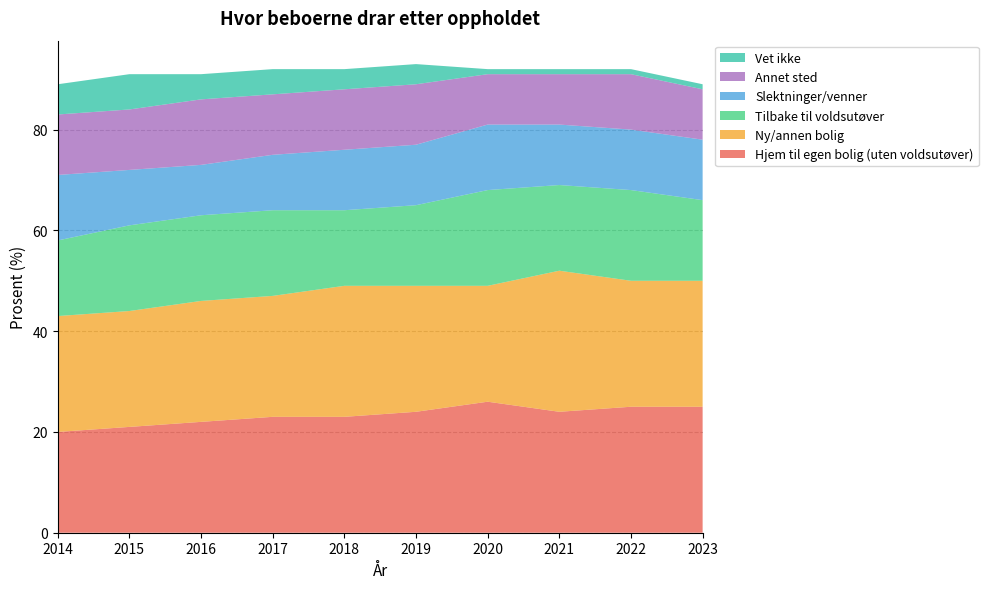

Reading left to right, transcribe all the data shown in this chart.

Hjem til egen bolig (uten voldsutøver): 2014=20	2015=21	2016=22	2017=23	2018=23	2019=24	2020=26	2021=24	2022=25	2023=25
Ny/annen bolig: 2014=23	2015=23	2016=24	2017=24	2018=26	2019=25	2020=23	2021=28	2022=25	2023=25
Tilbake til voldsutøver: 2014=15	2015=17	2016=17	2017=17	2018=15	2019=16	2020=19	2021=17	2022=18	2023=16
Slektninger/venner: 2014=13	2015=11	2016=10	2017=11	2018=12	2019=12	2020=13	2021=12	2022=12	2023=12
Annet sted: 2014=12	2015=12	2016=13	2017=12	2018=12	2019=12	2020=10	2021=10	2022=11	2023=10
Vet ikke: 2014=6	2015=7	2016=5	2017=5	2018=4	2019=4	2020=1	2021=1	2022=1	2023=1